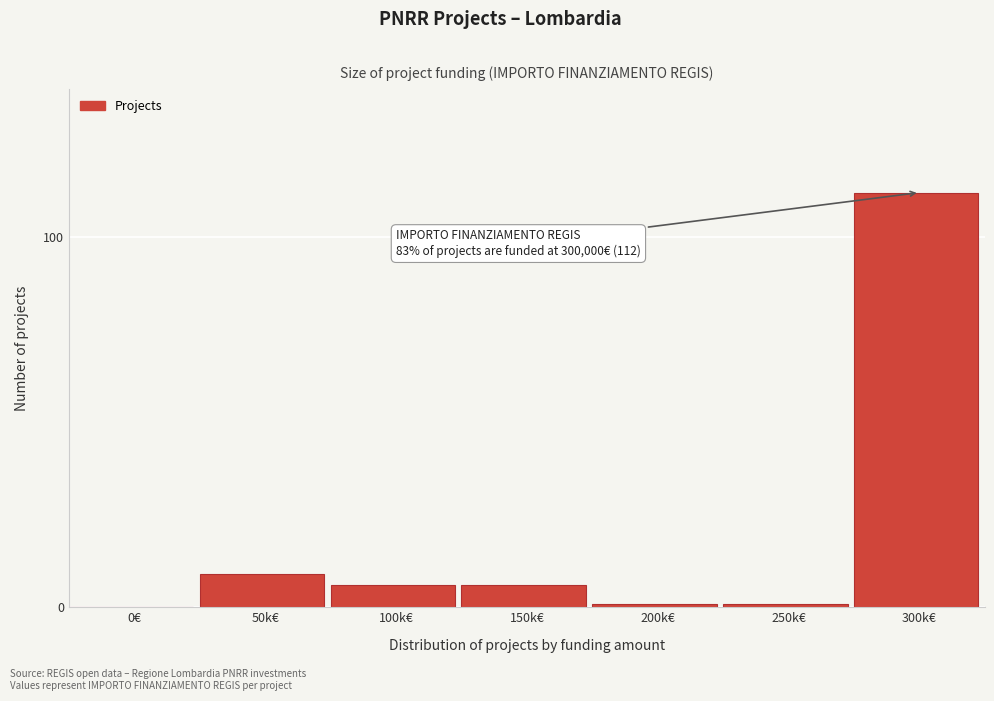

Reading right to left, what are all the values shown in this chart?

300k€=112	250k€=1	200k€=1	150k€=6	100k€=6	50k€=9	0€=0